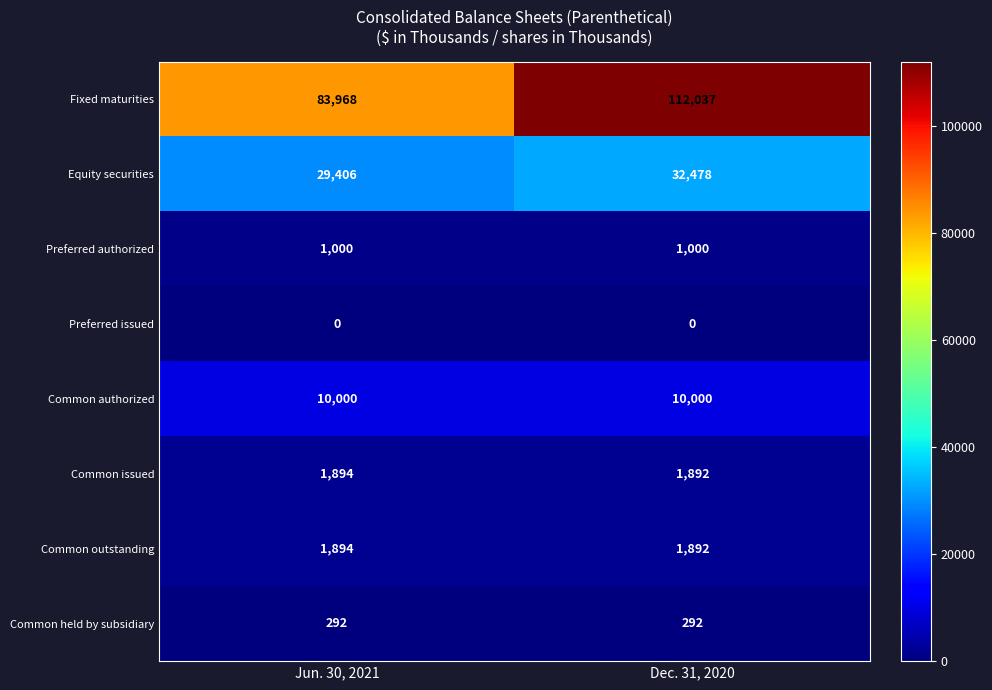

What is the total value across all series at Jun. 30, 2021?

128454